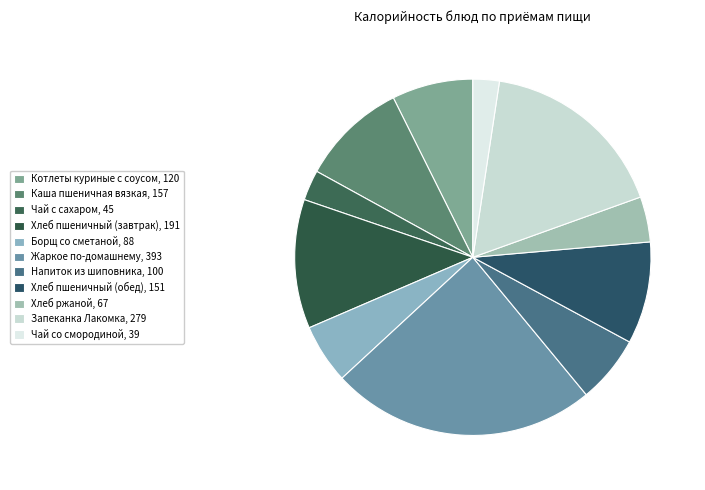

What percentage is the Напиток из шиповника slice, to the nearest percent?

6%